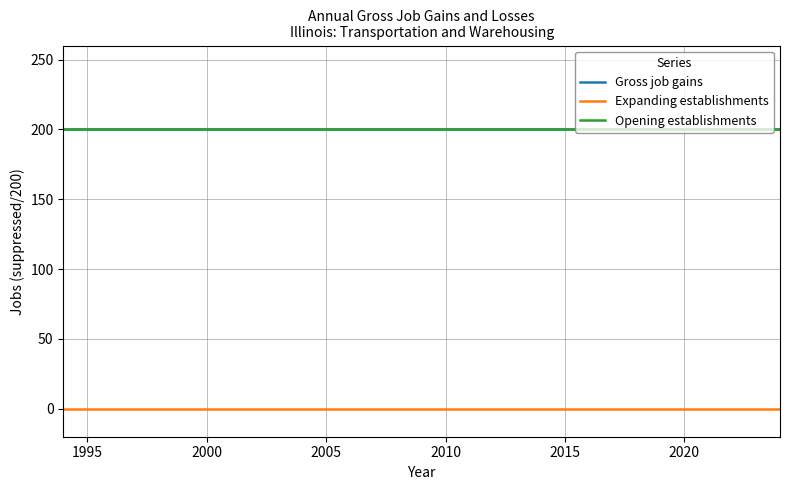

Does the chart have visible grid lines?

Yes